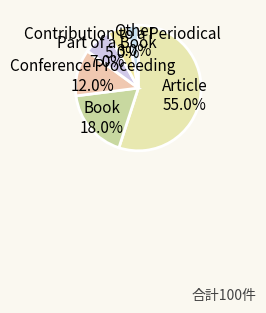

What percentage is the Book slice, to the nearest percent?

18%